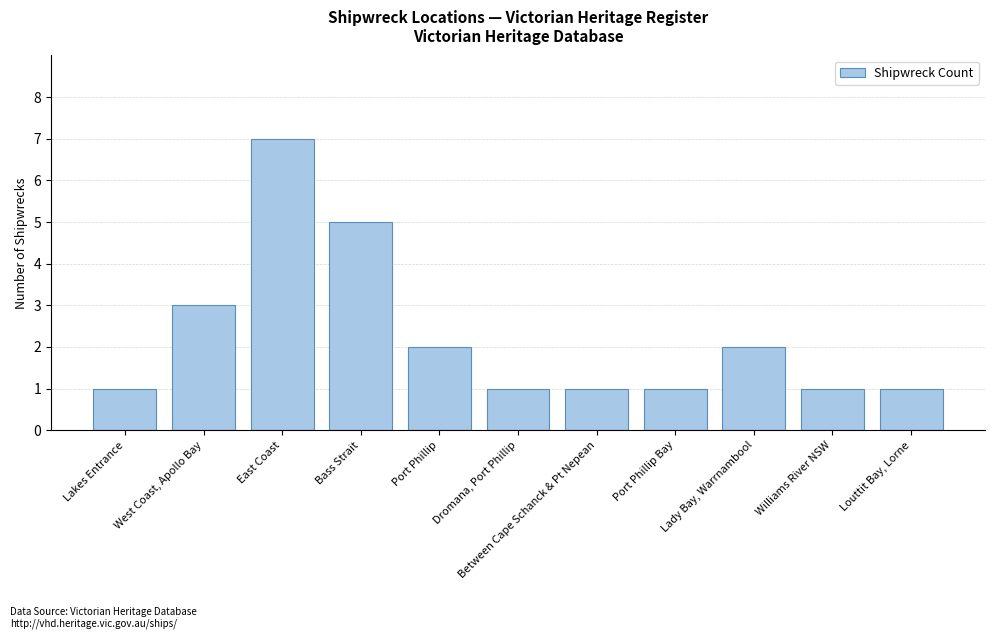

What is the label of the 9th bar from the right?

East Coast